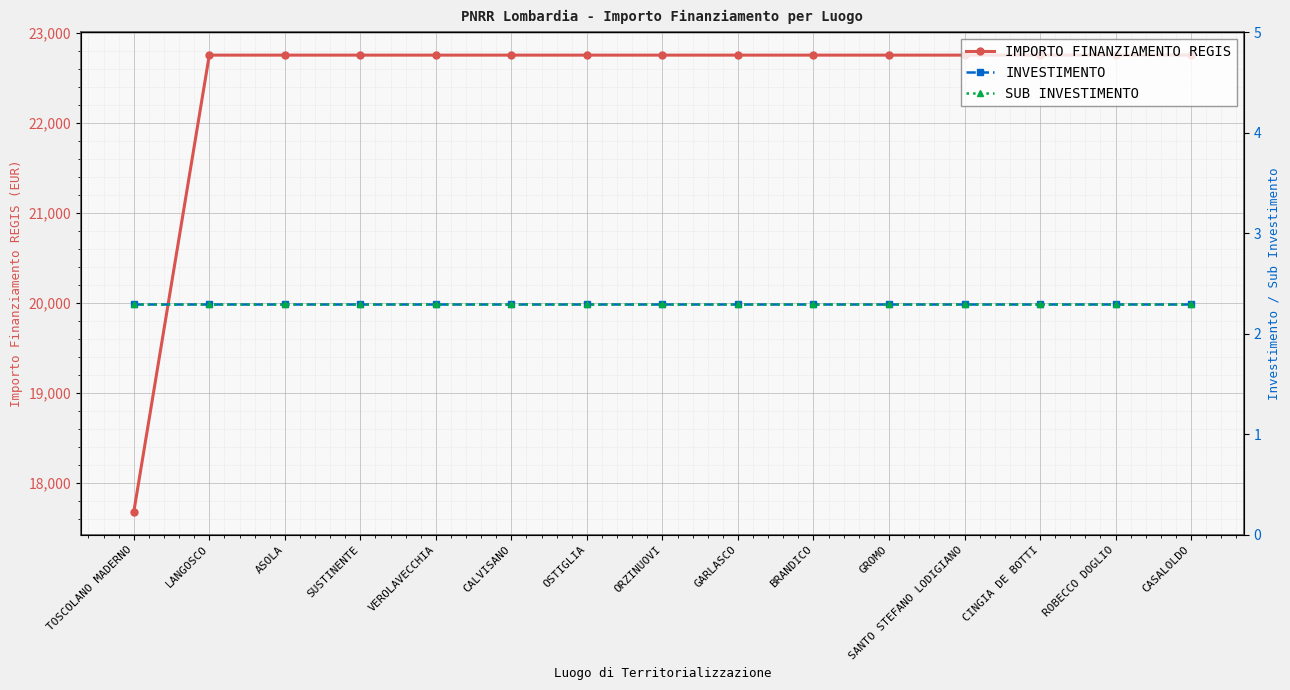

What value does the INVESTIMENTO series have at ORZINUOVI?

2.3